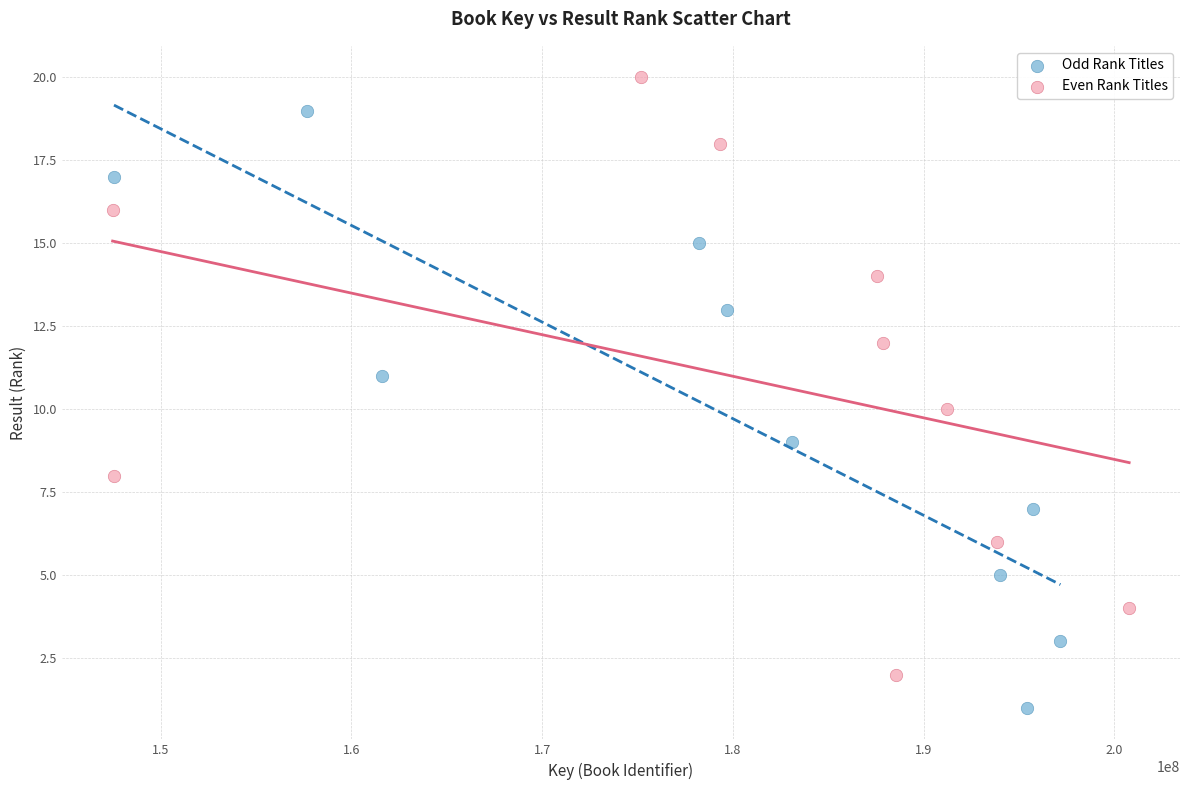

Which series reaches the minimum Y coordinate?

Odd Rank Titles